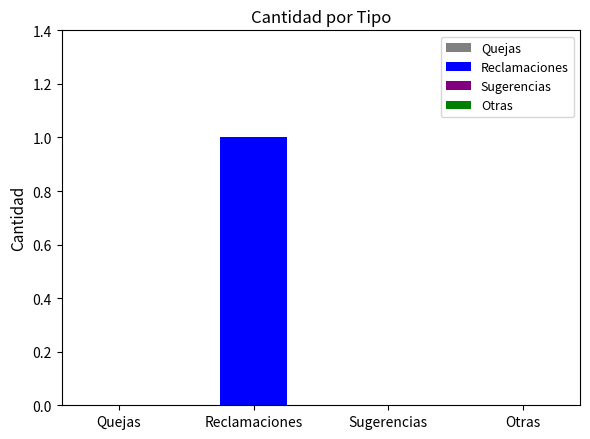

Is it true that the value at Otras is 0?

True